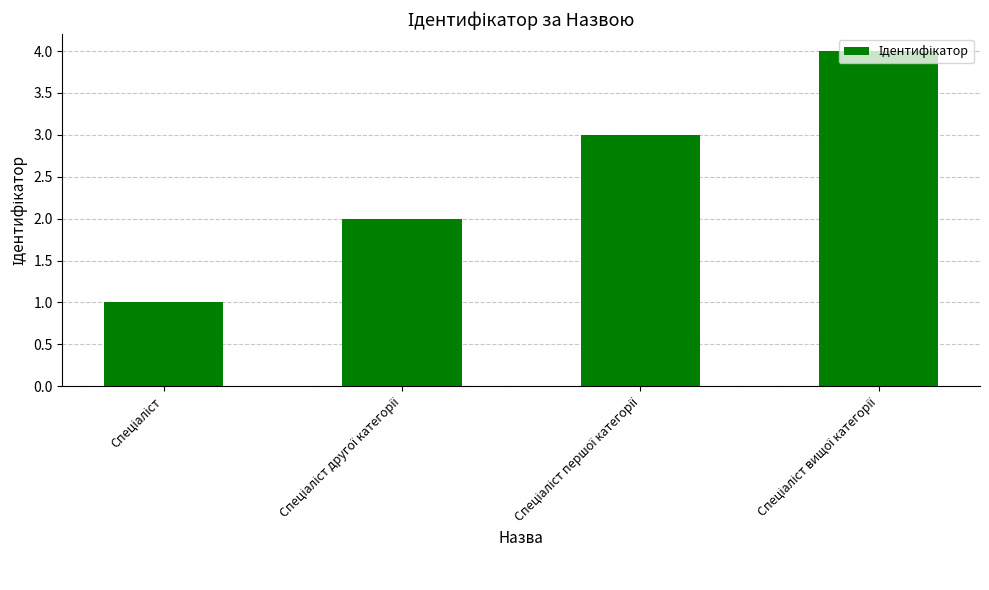

What is the maximum value shown in the chart?

4